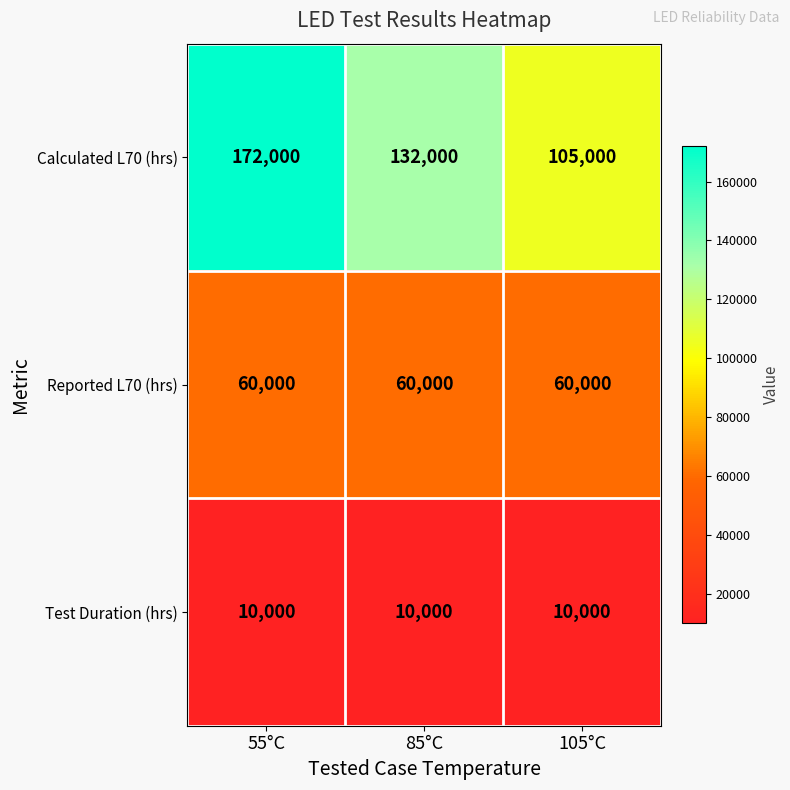

Rank the series by their maximum value, from highest to lowest.

Calculated L70 (hrs), Reported L70 (hrs), Test Duration (hrs)